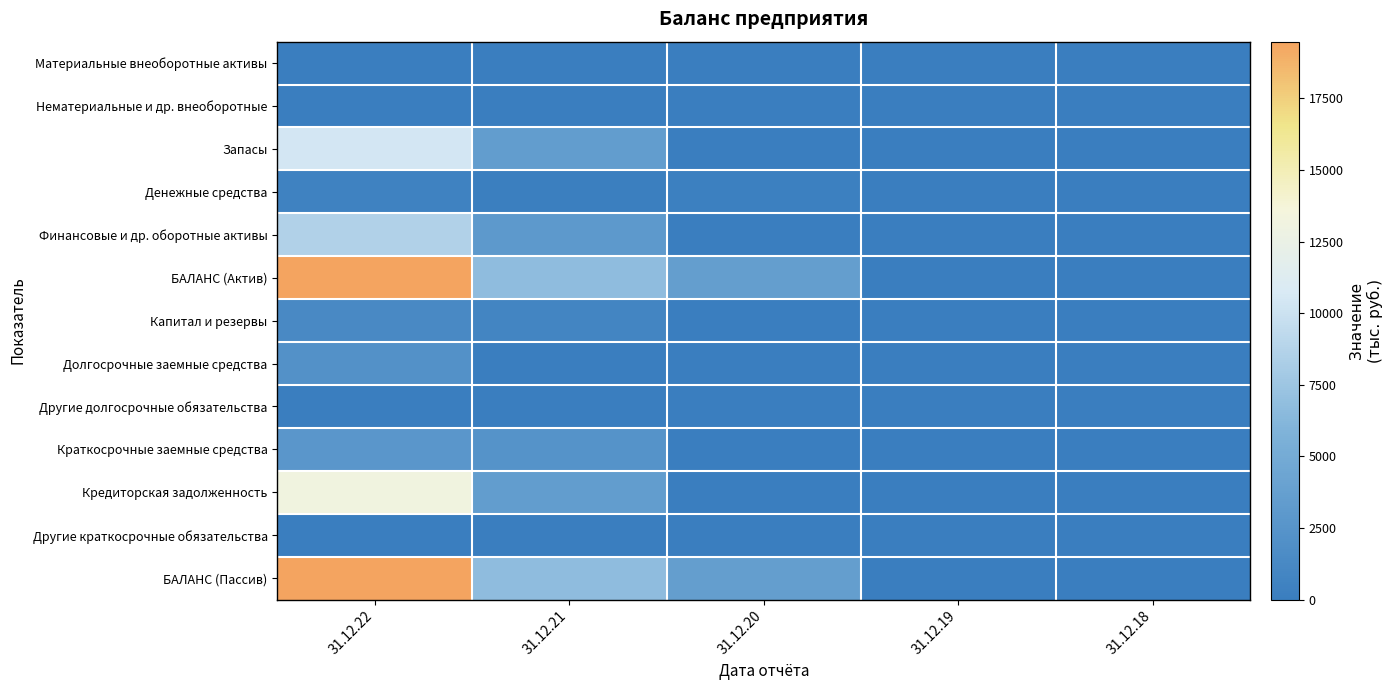

Reading left to right, what are all the values shown in this chart?

Материальные внеоборотные активы: 31.12.22=48	31.12.21=89	31.12.20=0	31.12.19=0	31.12.18=0
Нематериальные и др. внеоборотные: 31.12.22=0	31.12.21=0	31.12.20=0	31.12.19=0	31.12.18=0
Запасы: 31.12.22=10394	31.12.21=3434	31.12.20=0	31.12.19=0	31.12.18=0
Денежные средства: 31.12.22=486	31.12.21=213	31.12.20=259	31.12.19=0	31.12.18=0
Финансовые и др. оборотные активы: 31.12.22=8556	31.12.21=2988	31.12.20=0	31.12.19=0	31.12.18=0
БАЛАНС (Актив): 31.12.22=19484	31.12.21=6724	31.12.20=3593	31.12.19=0	31.12.18=0
Капитал и резервы: 31.12.22=1346	31.12.21=872	31.12.20=0	31.12.19=0	31.12.18=0
Долгосрочные заемные средства: 31.12.22=2180	31.12.21=0	31.12.20=0	31.12.19=0	31.12.18=0
Другие долгосрочные обязательства: 31.12.22=0	31.12.21=0	31.12.20=0	31.12.19=0	31.12.18=0
Краткосрочные заемные средства: 31.12.22=2791	31.12.21=2396	31.12.20=0	31.12.19=0	31.12.18=0
Кредиторская задолженность: 31.12.22=13167	31.12.21=3456	31.12.20=0	31.12.19=0	31.12.18=0
Другие краткосрочные обязательства: 31.12.22=0	31.12.21=0	31.12.20=0	31.12.19=0	31.12.18=0
БАЛАНС (Пассив): 31.12.22=19484	31.12.21=6724	31.12.20=3593	31.12.19=0	31.12.18=0